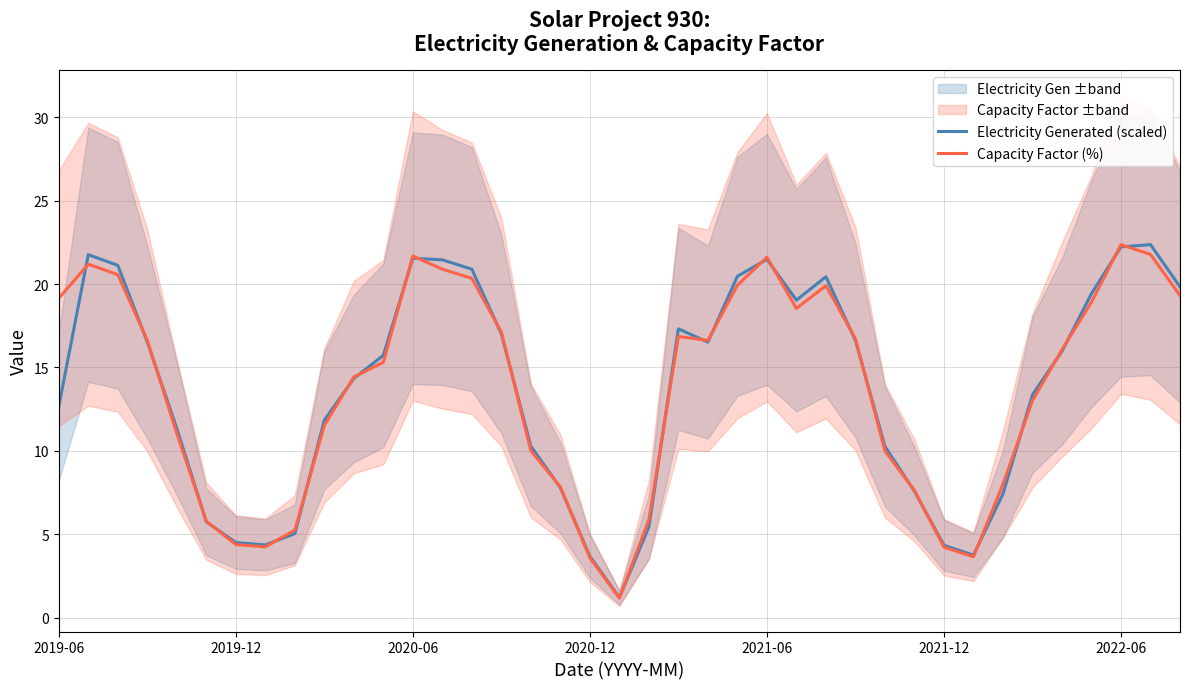

The Electricity Generated (scaled) series shows 21.5 at 2021-06. True or false?

True